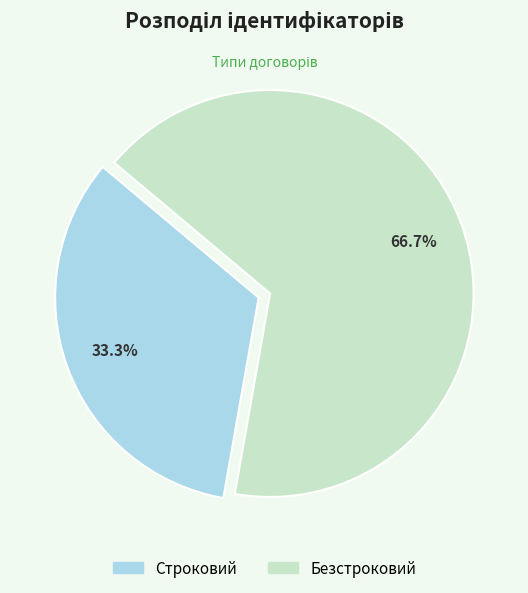

To the nearest percent, what is the combined percentage of Строковий and Безстроковий?

100%